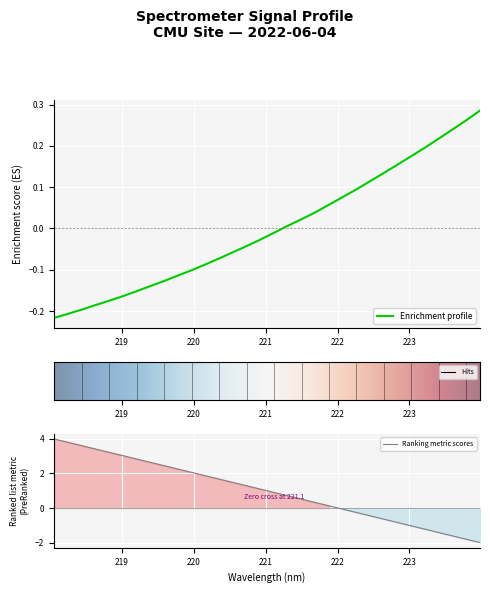

Is it true that the value at 221.6902 is 0.1?

False